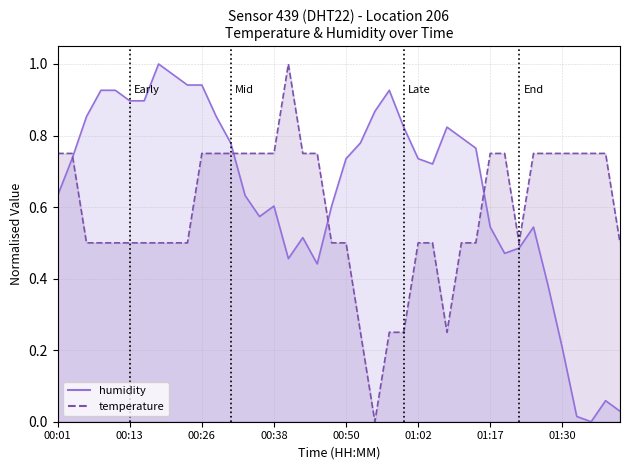

How many values in the temperature series exceed 0?

39